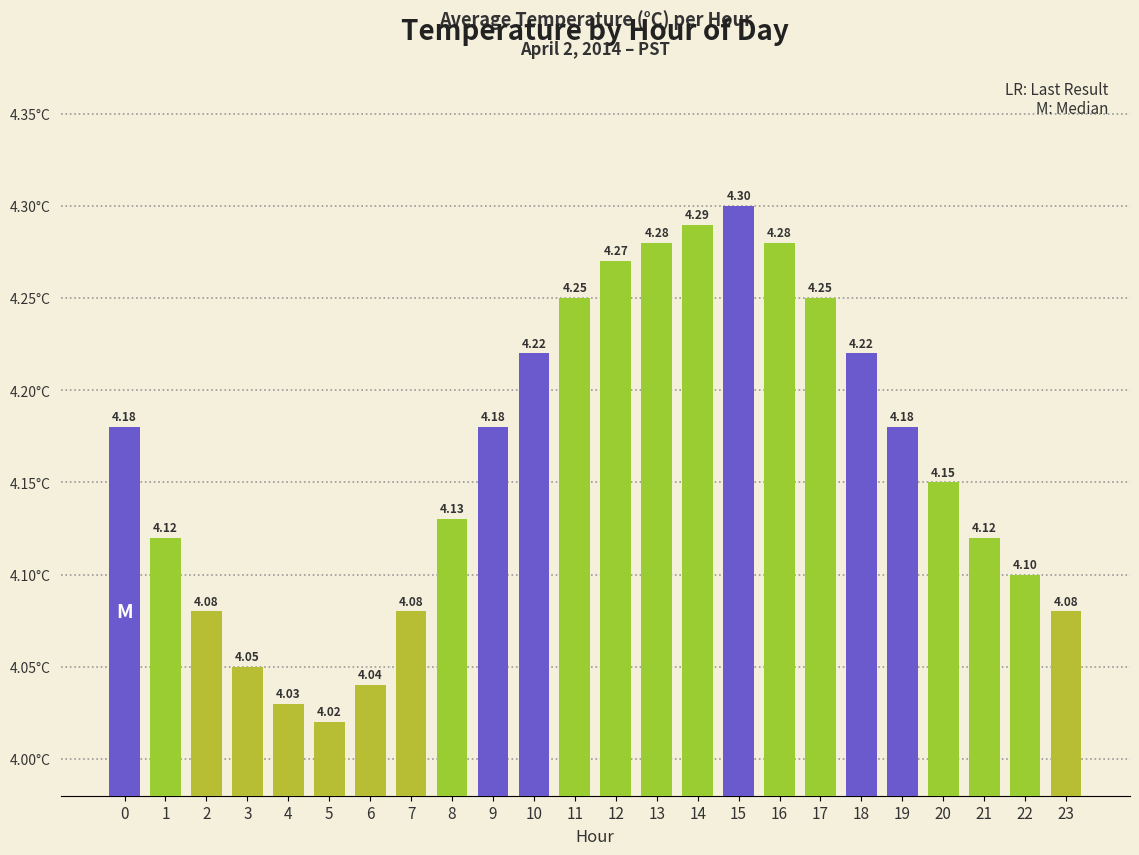

How many bars are there in total?

24